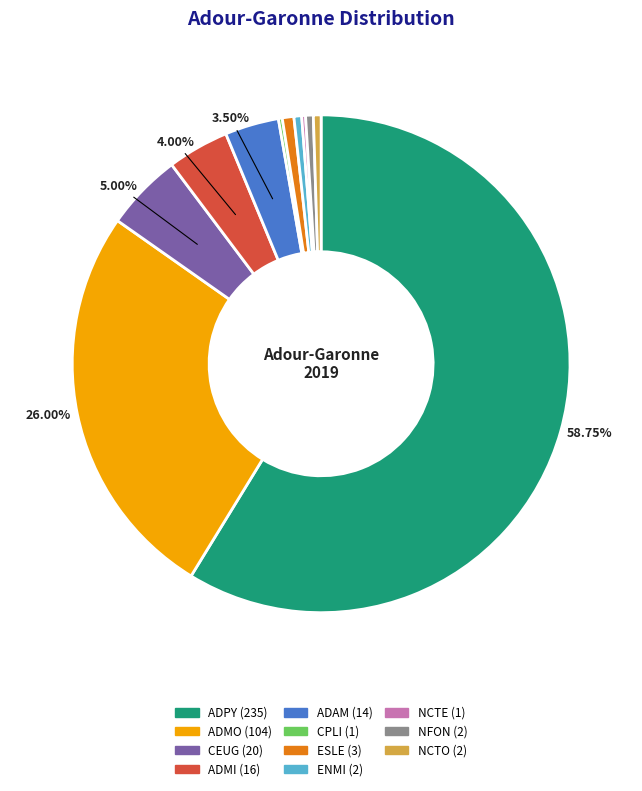

Which slice is the largest?

ADPY